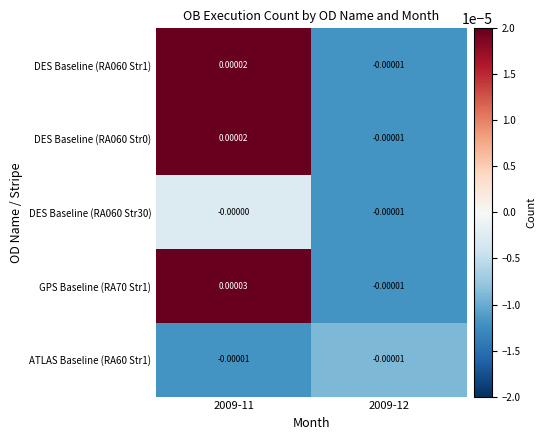

At how many categories does at least one series exceed 0?

1